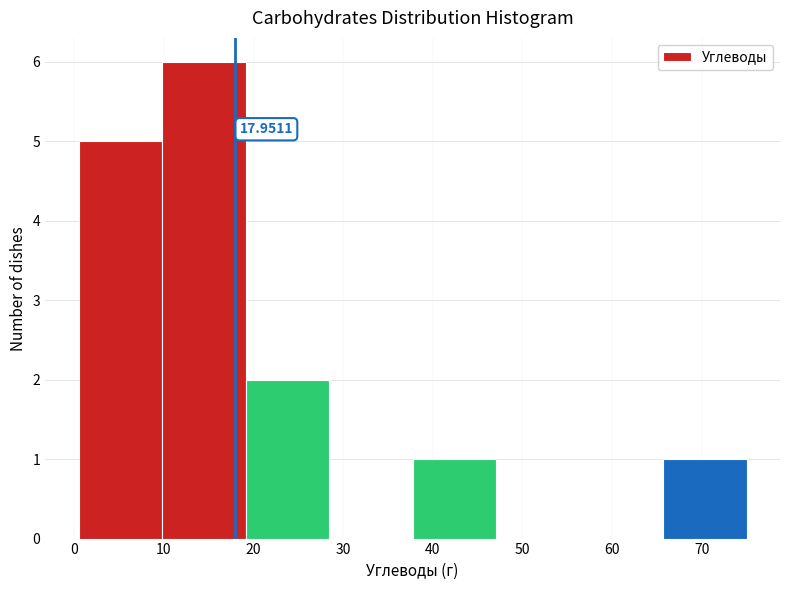

Over which range of the x-axis is the bar tallest?

10 to 19